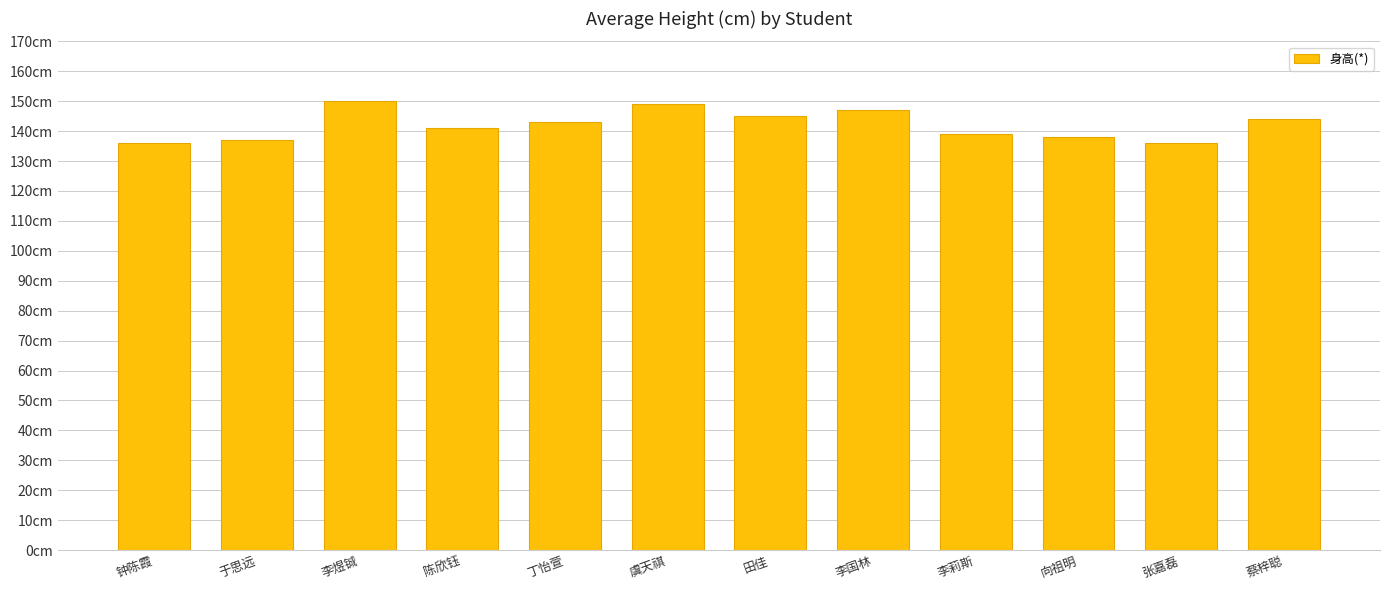

What is the sum of all values?

1705